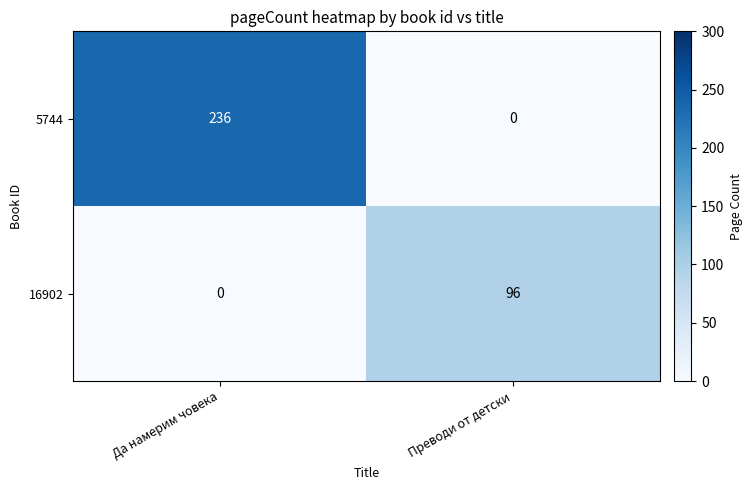

At which category is the sum across all series the highest?

Да намерим човека